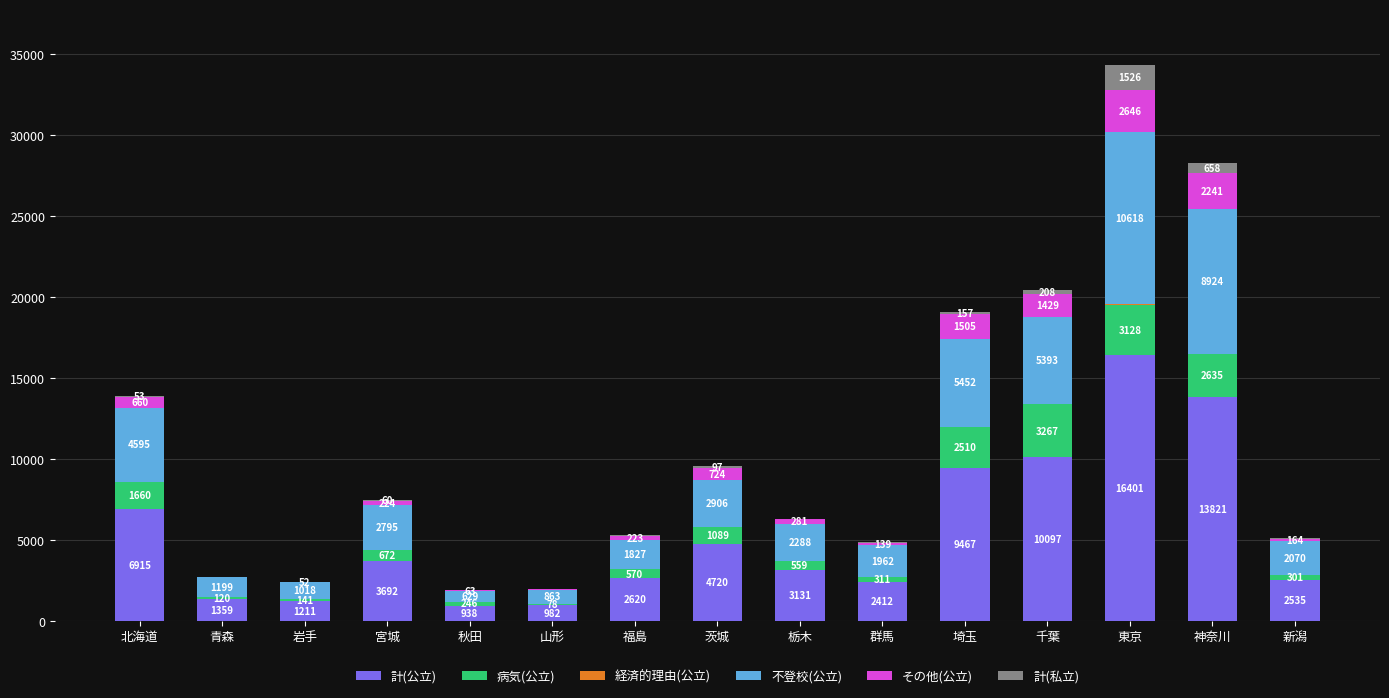

At which label does 計(公立) reach its peak?

東京